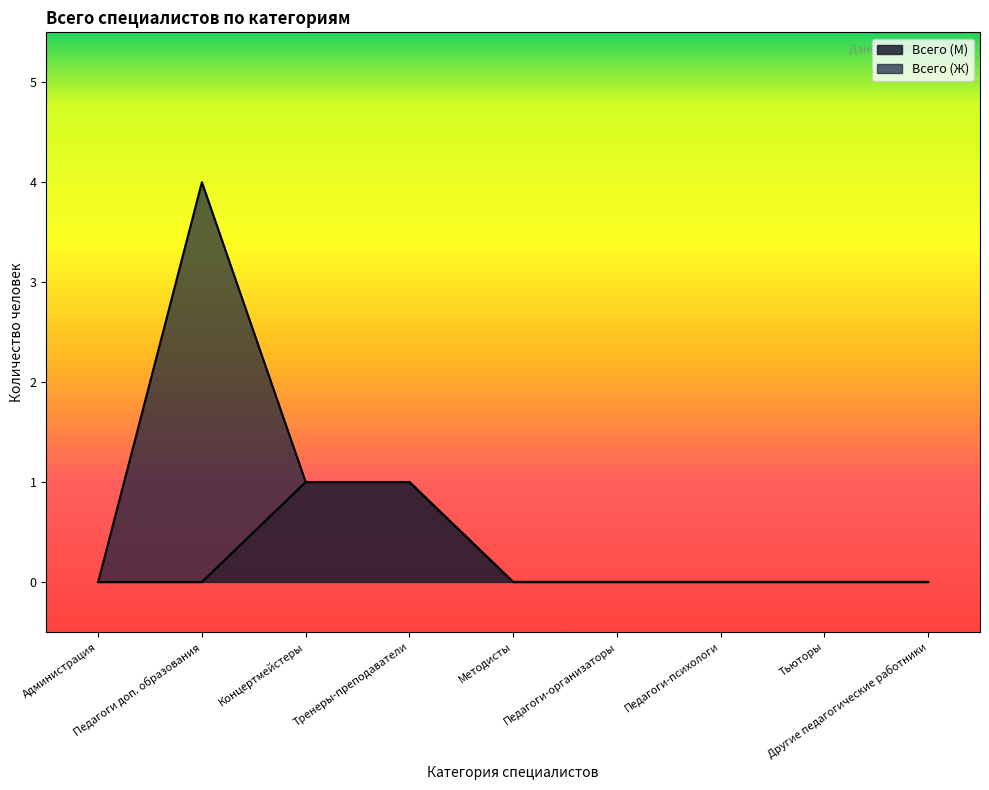

What is the label of the 8th point from the left?

Тьюторы